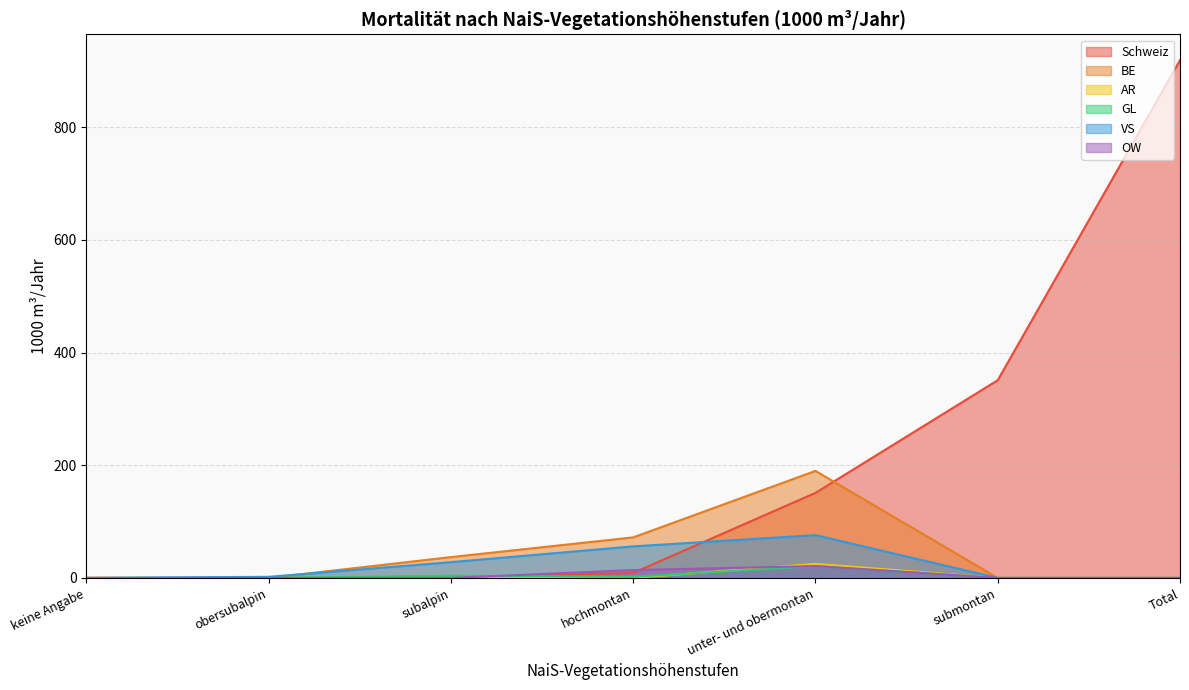

What is the difference between the second highest and minimum values in the Schweiz series?

351